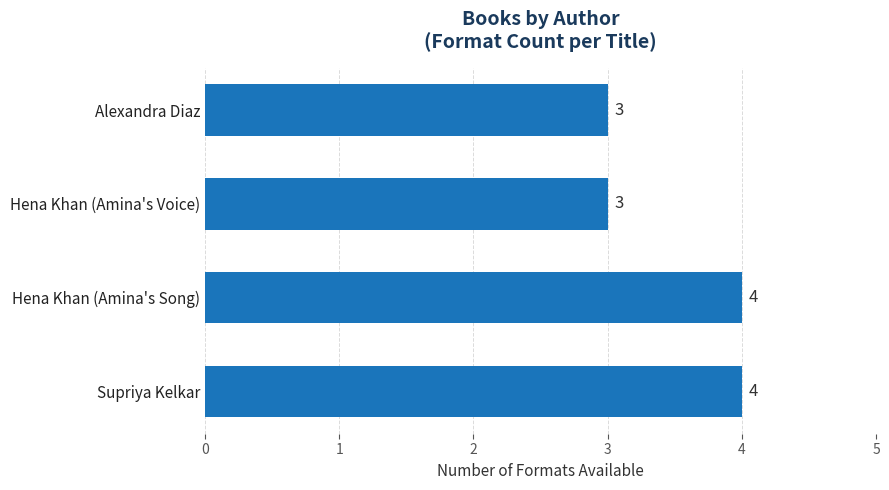

Does the chart contain stacked bars?

No